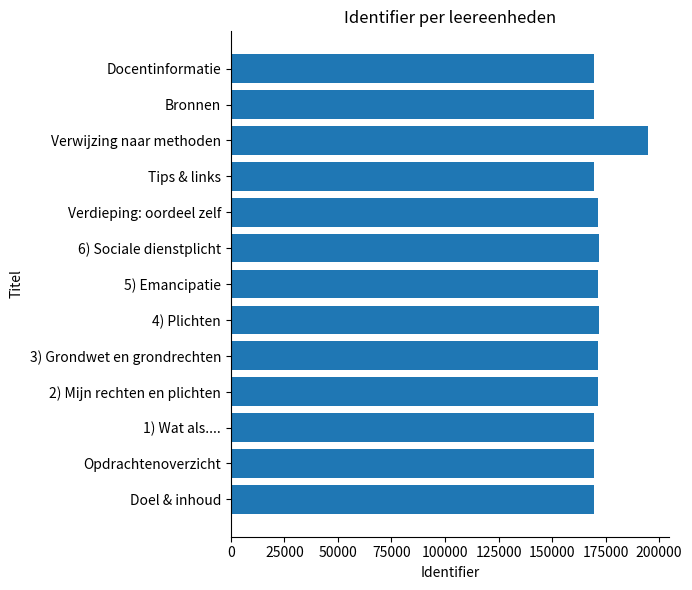

How many bars are there in total?

13